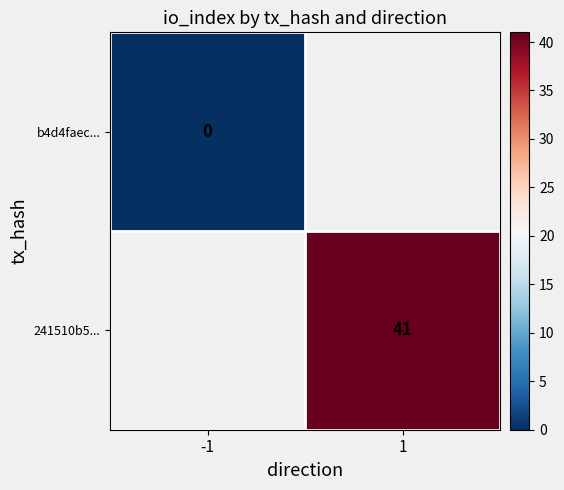

Is it true that 241510b5... equals 11 at 1?

False